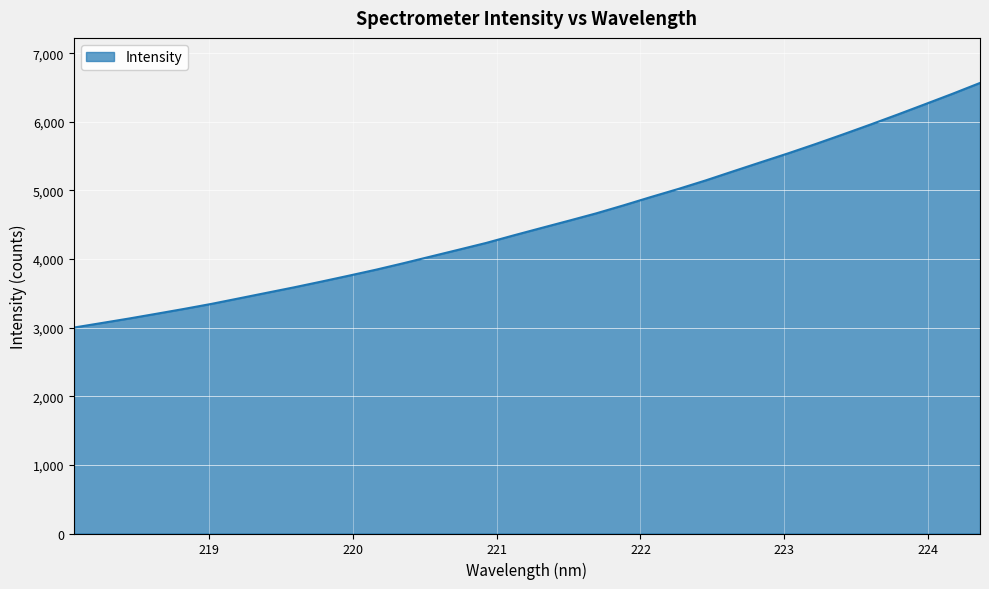

What is the sum of all values?

154049.8